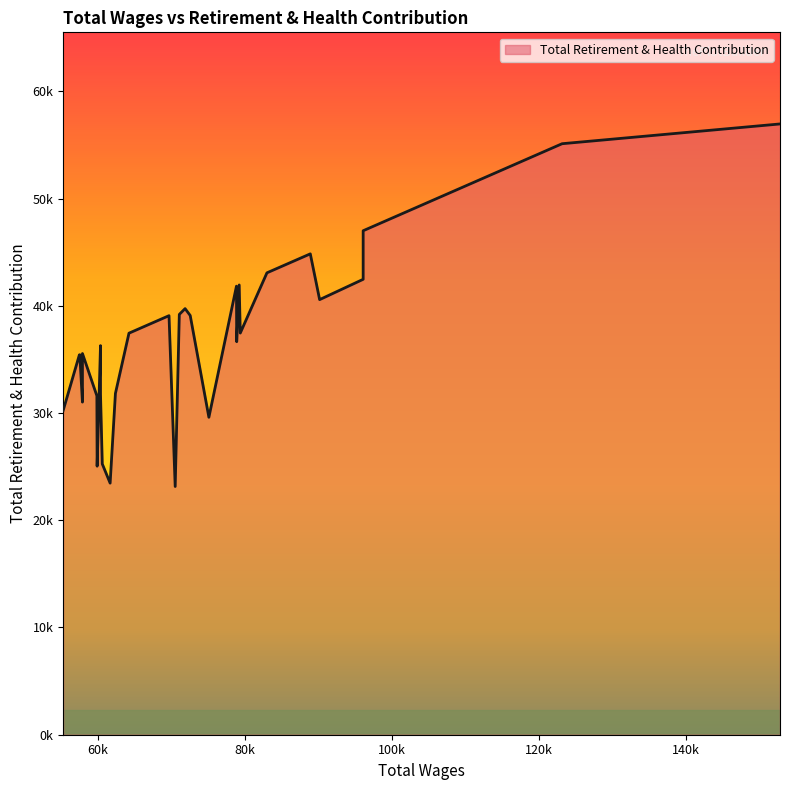

Which label corresponds to the smallest value in the chart?

70495.0